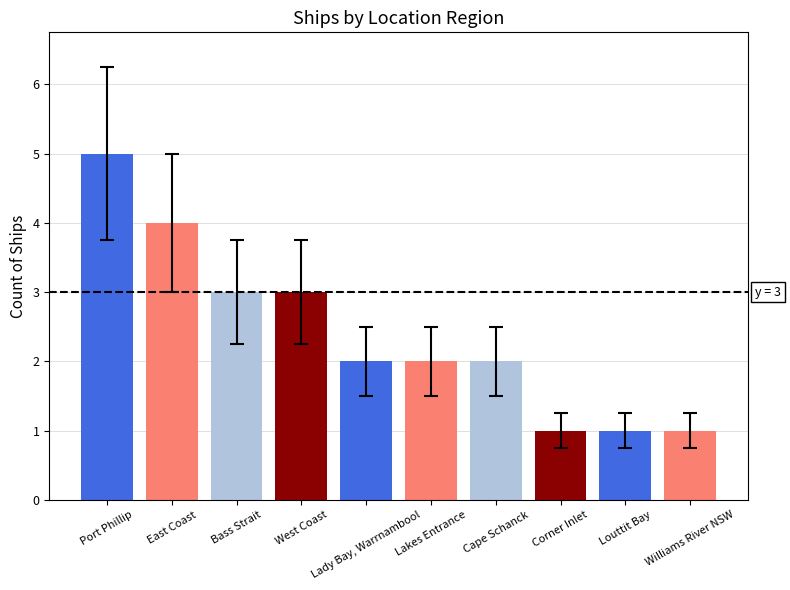

Count the values in the range 1 to 3.

8